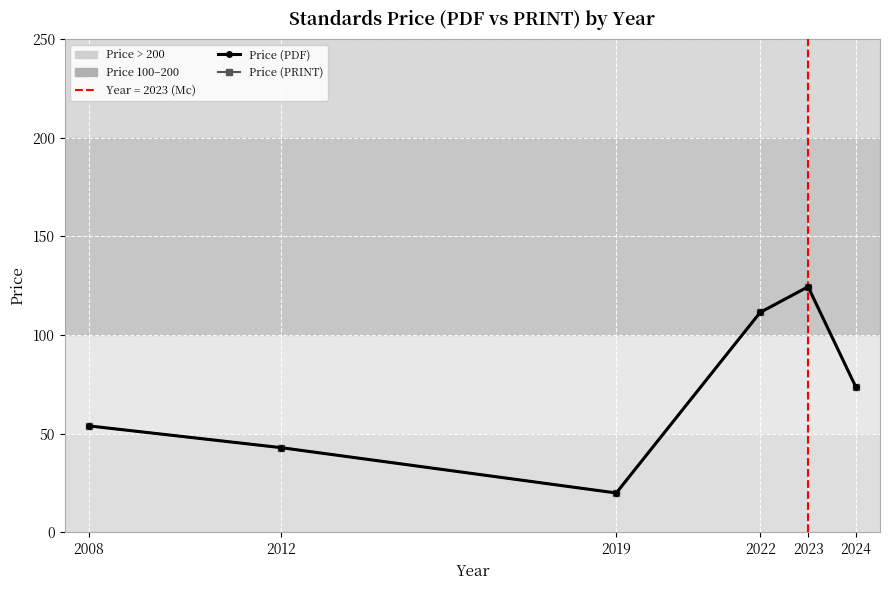

Is this an area chart (filled region under the line)?

No